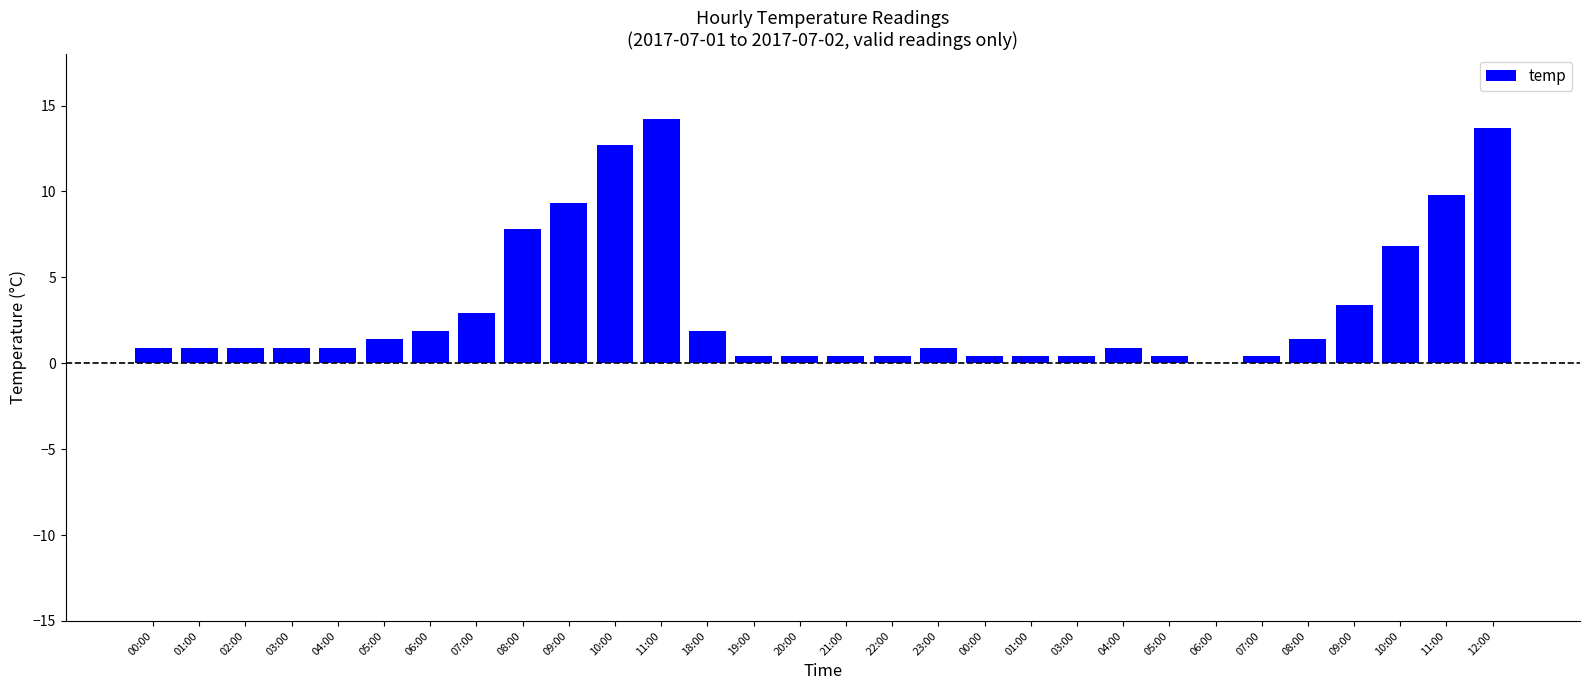

Is it true that the value at 08:00 is 7.8?

True